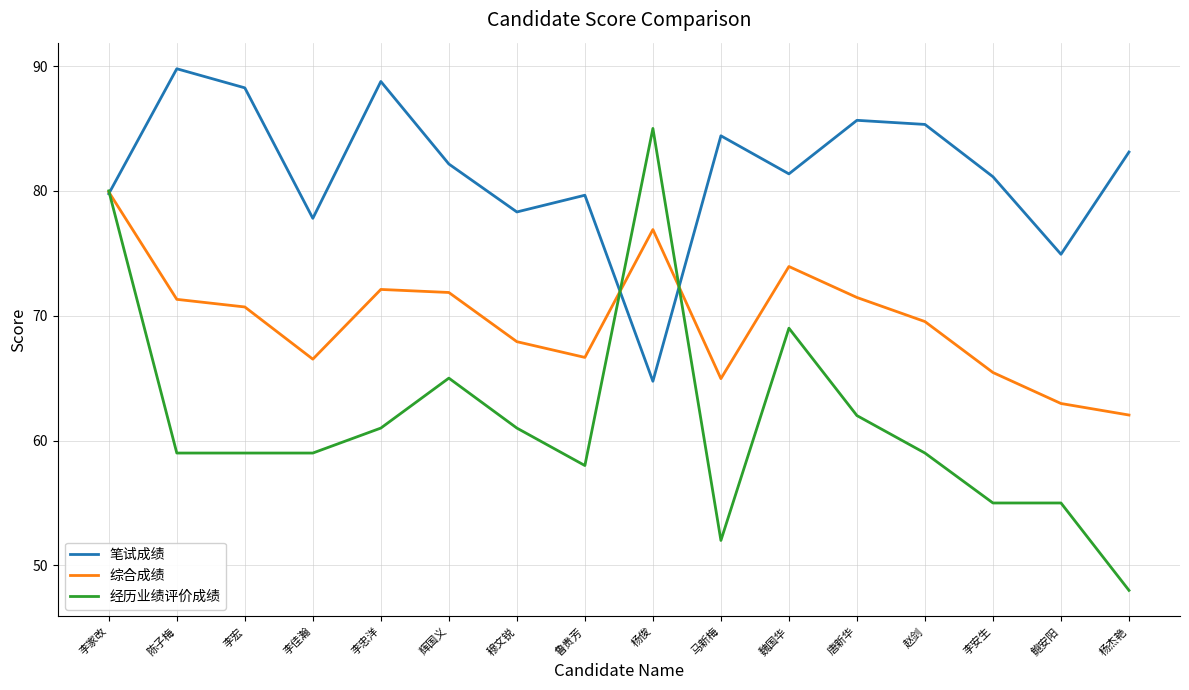

Is this an area chart (filled region under the line)?

No